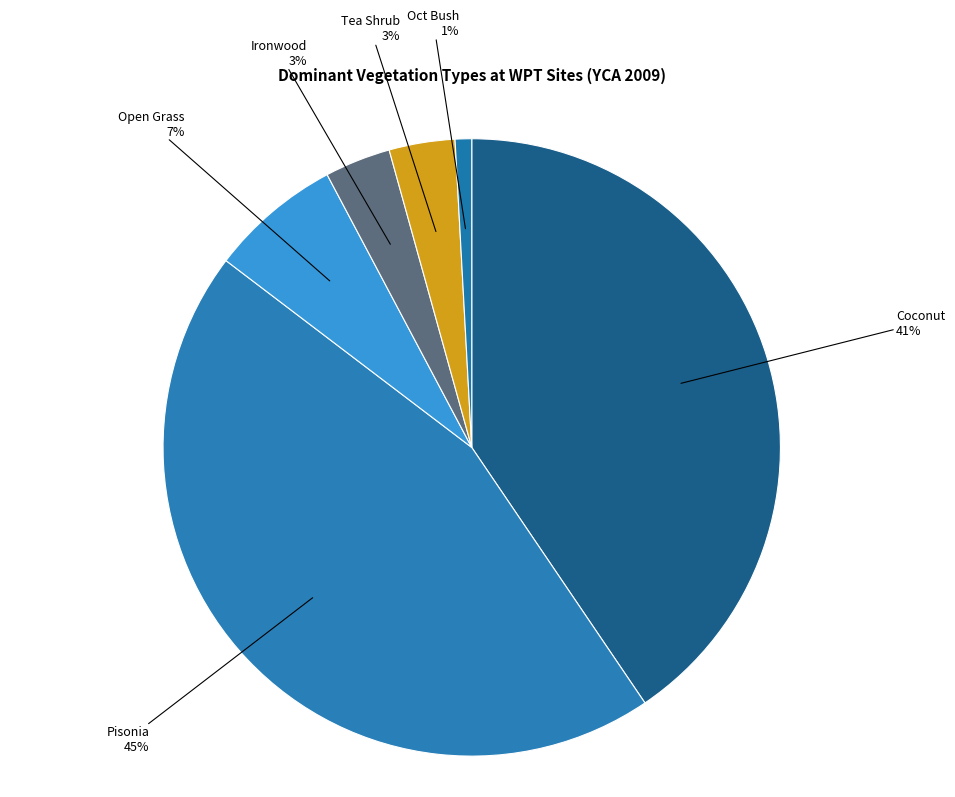

Count the number of slices in the pie.

6